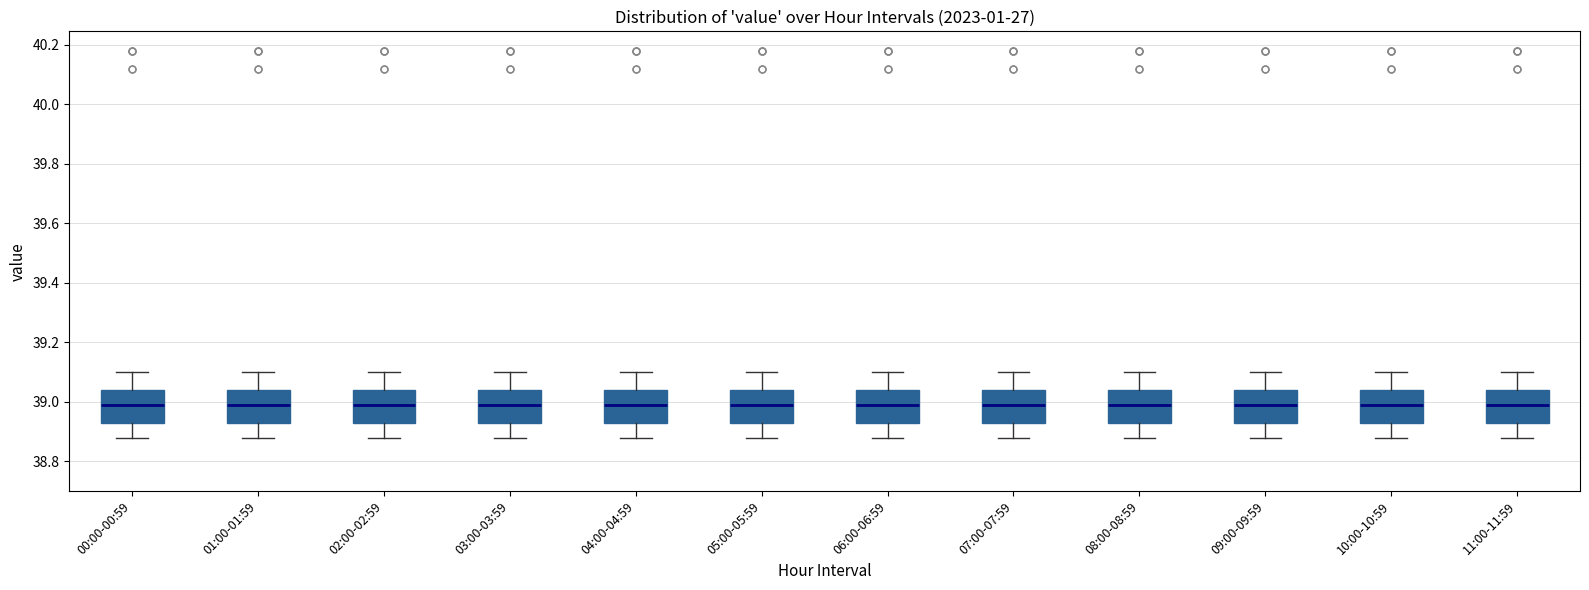

Reading left to right, read every box against the y-axis: the position of its median line, the range the box covers, and the ends of its whiskers. The values are not printed on the chart, so give them approximately, as read against the axis.

00:00-00:59: median 39.00, box 38.94 to 39.04, whiskers 38.88 to 39.10
01:00-01:59: median 39.00, box 38.94 to 39.04, whiskers 38.88 to 39.10
02:00-02:59: median 39.00, box 38.94 to 39.04, whiskers 38.88 to 39.10
03:00-03:59: median 39.00, box 38.94 to 39.04, whiskers 38.88 to 39.10
04:00-04:59: median 39.00, box 38.94 to 39.04, whiskers 38.88 to 39.10
05:00-05:59: median 39.00, box 38.94 to 39.04, whiskers 38.88 to 39.10
06:00-06:59: median 39.00, box 38.94 to 39.04, whiskers 38.88 to 39.10
07:00-07:59: median 39.00, box 38.94 to 39.04, whiskers 38.88 to 39.10
08:00-08:59: median 39.00, box 38.94 to 39.04, whiskers 38.88 to 39.10
09:00-09:59: median 39.00, box 38.94 to 39.04, whiskers 38.88 to 39.10
10:00-10:59: median 39.00, box 38.94 to 39.04, whiskers 38.88 to 39.10
11:00-11:59: median 39.00, box 38.94 to 39.04, whiskers 38.88 to 39.10